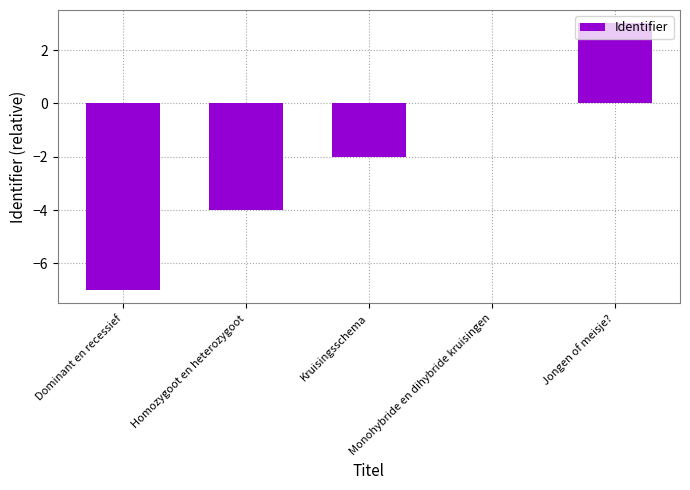

How many series are shown in this chart?

1